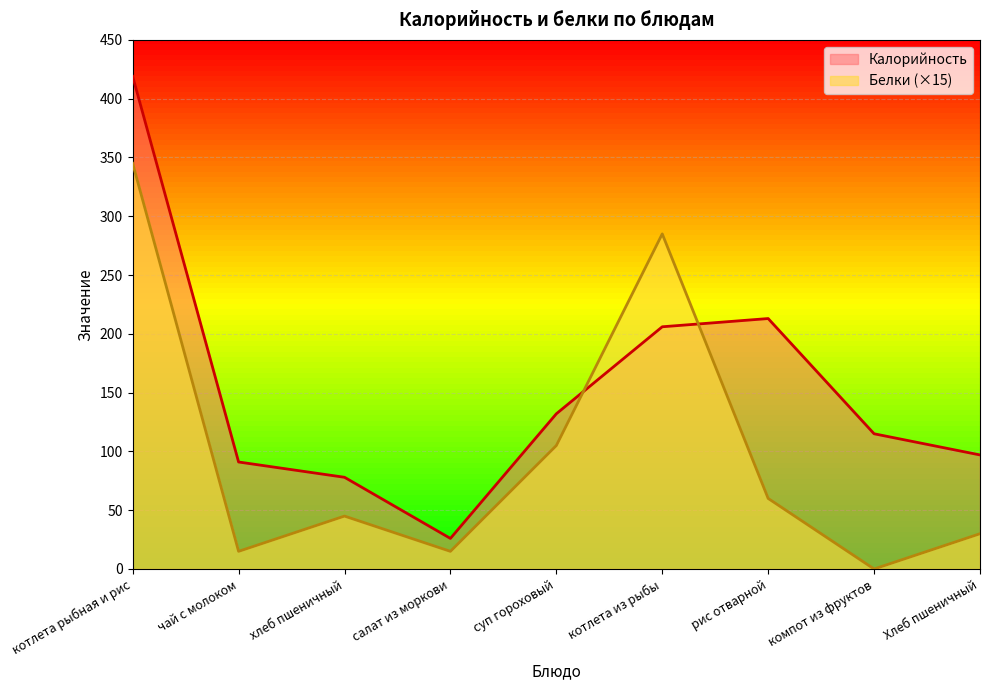

True or false: Белки has more than 1 interior local peaks.

True